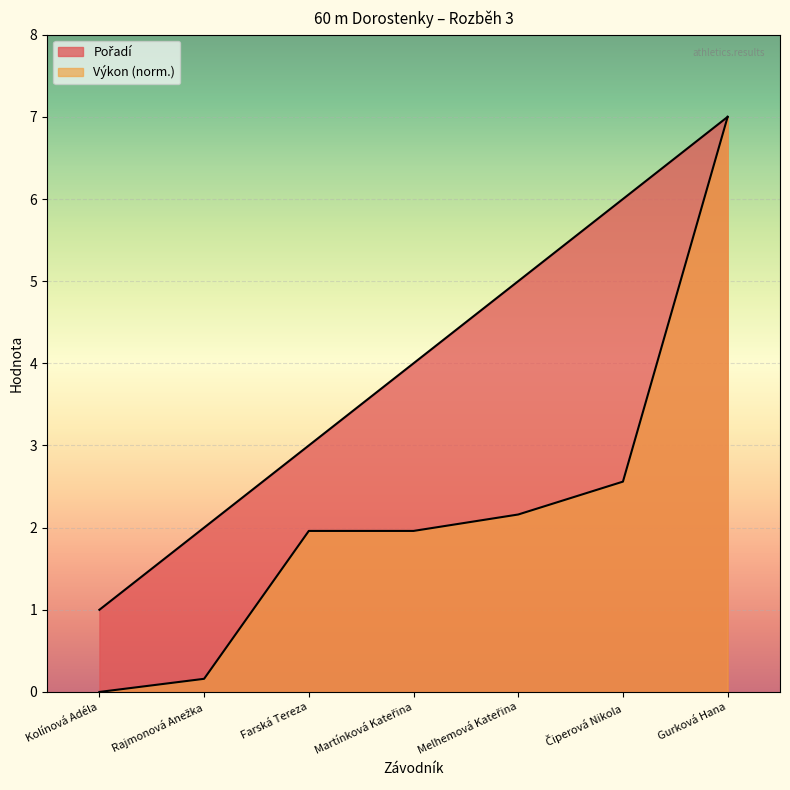

What is the highest value of the Pořadí series?

7.0